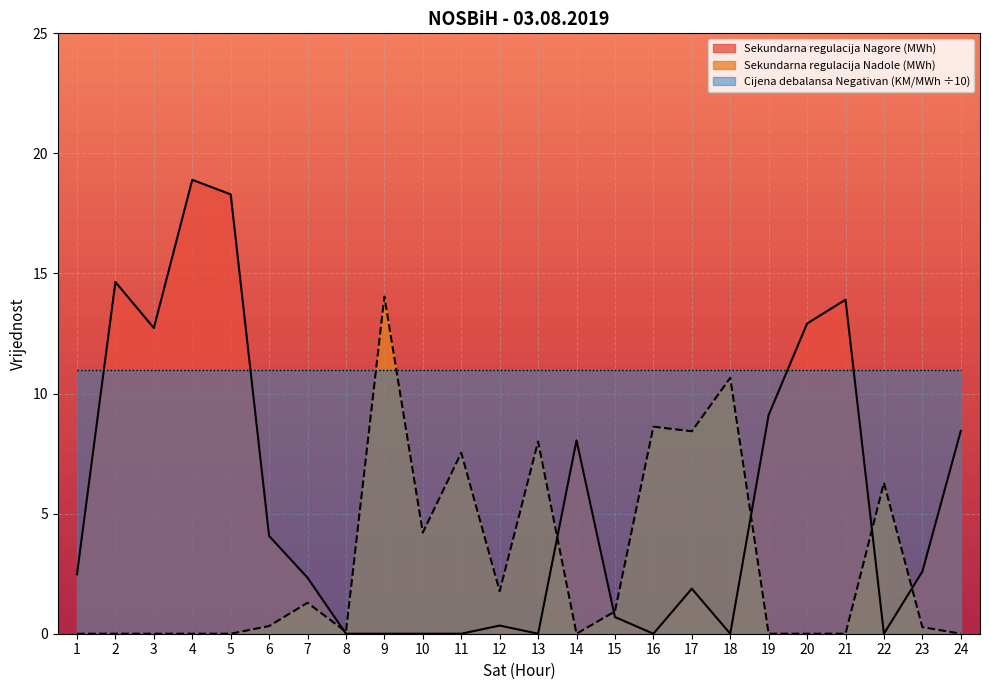

Which has a higher value, 20 or 24?

20